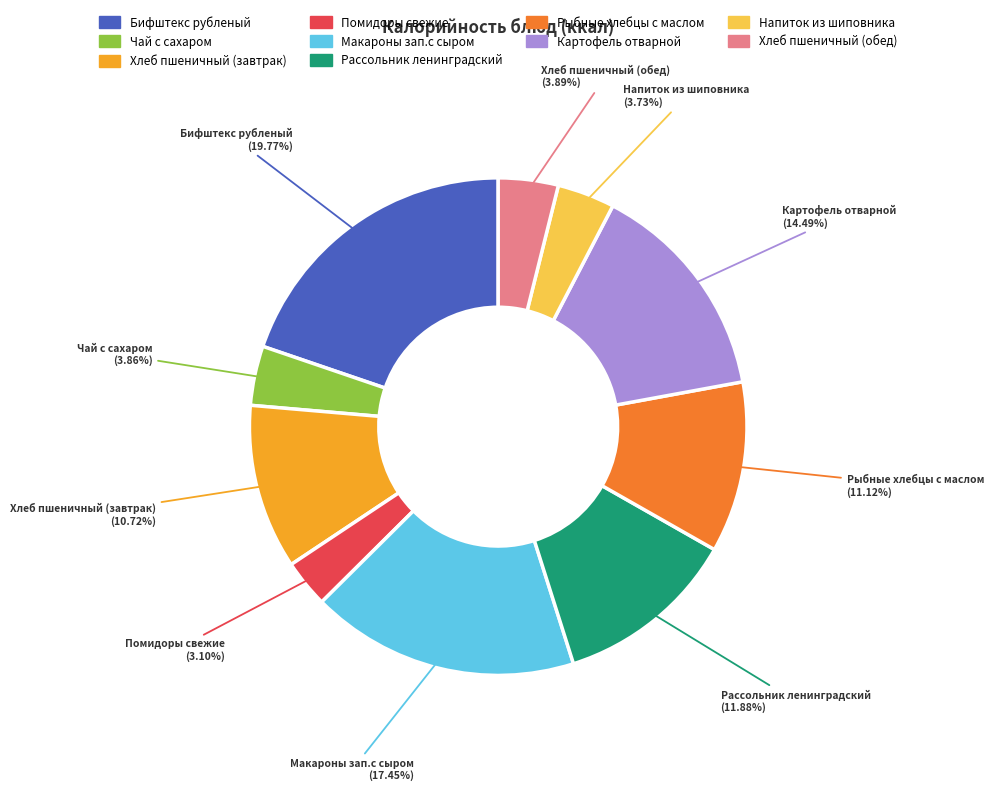

What is the total percentage of Хлеб пшеничный (завтрак) and Рыбные хлебцы с маслом?

21.8%